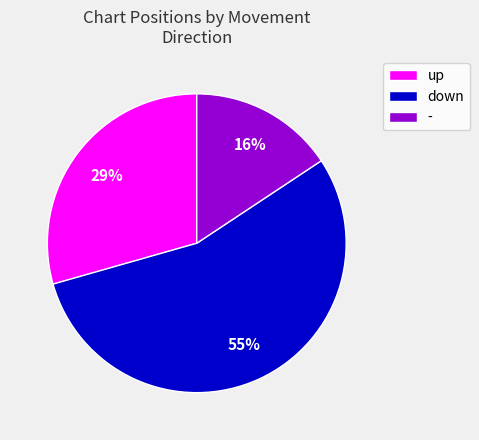

To the nearest percent, what is the difference between the largest and smallest slice percentages?

39%